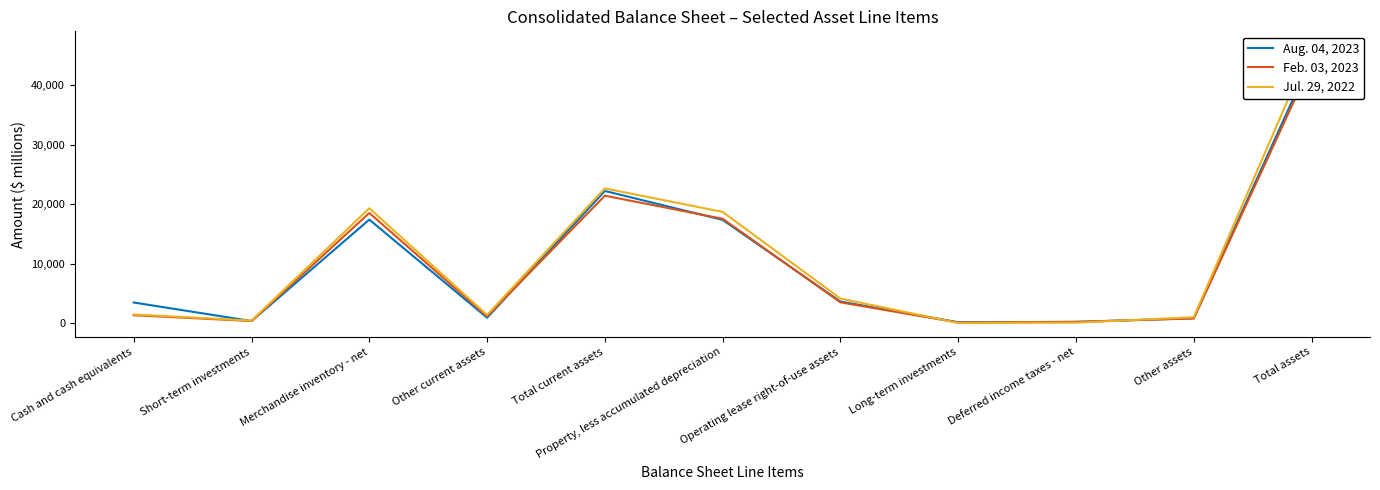

Between Merchandise inventory - net and Total assets, which series saw the biggest shift?

Jul. 29, 2022